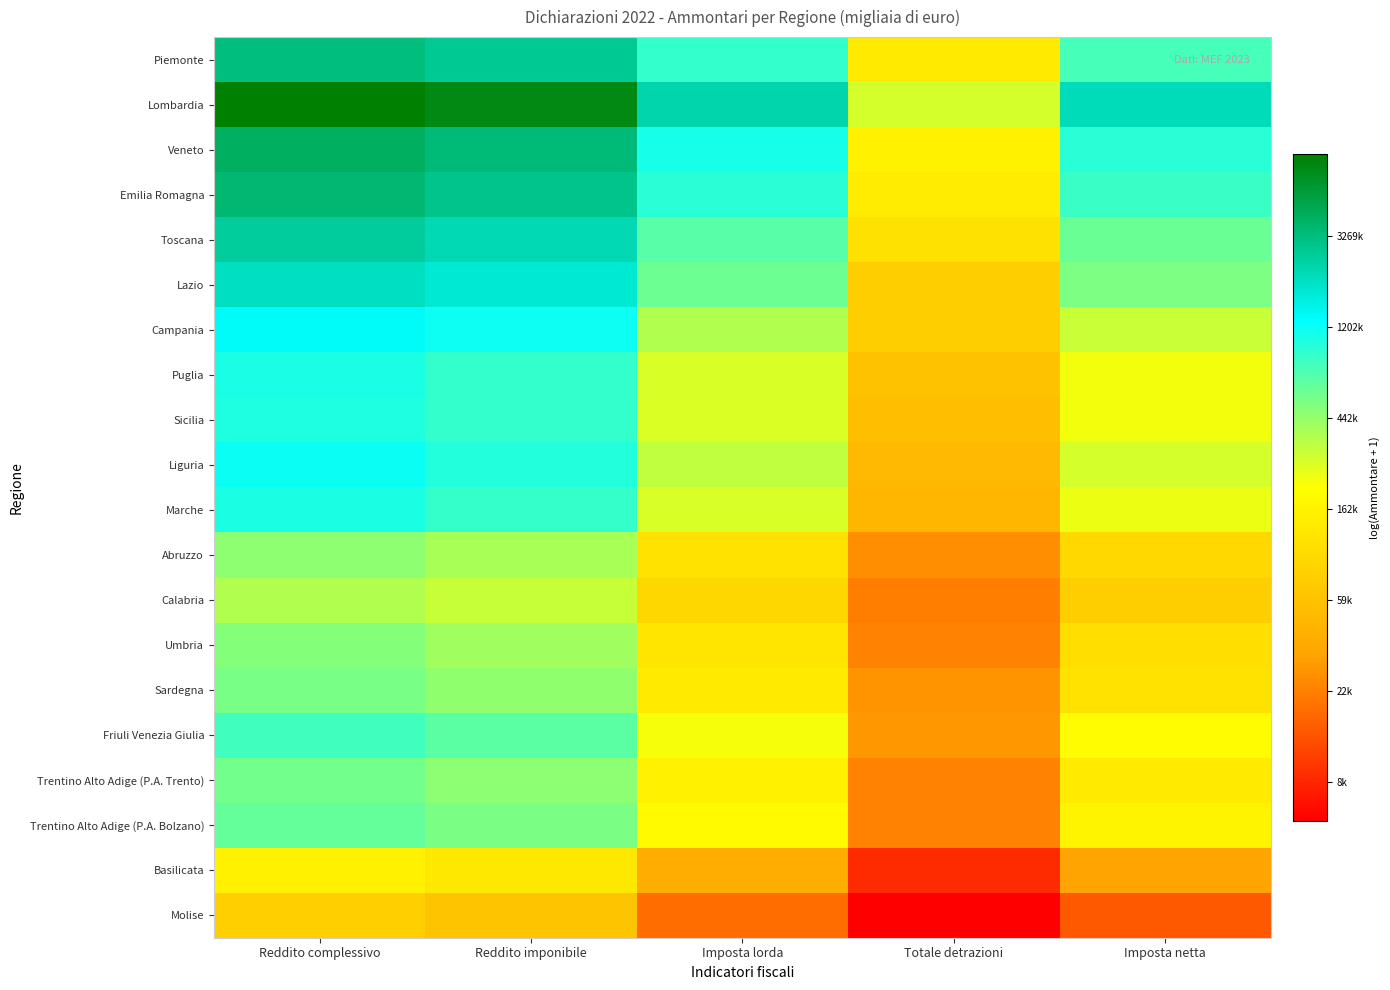

How many series are shown in this chart?

20